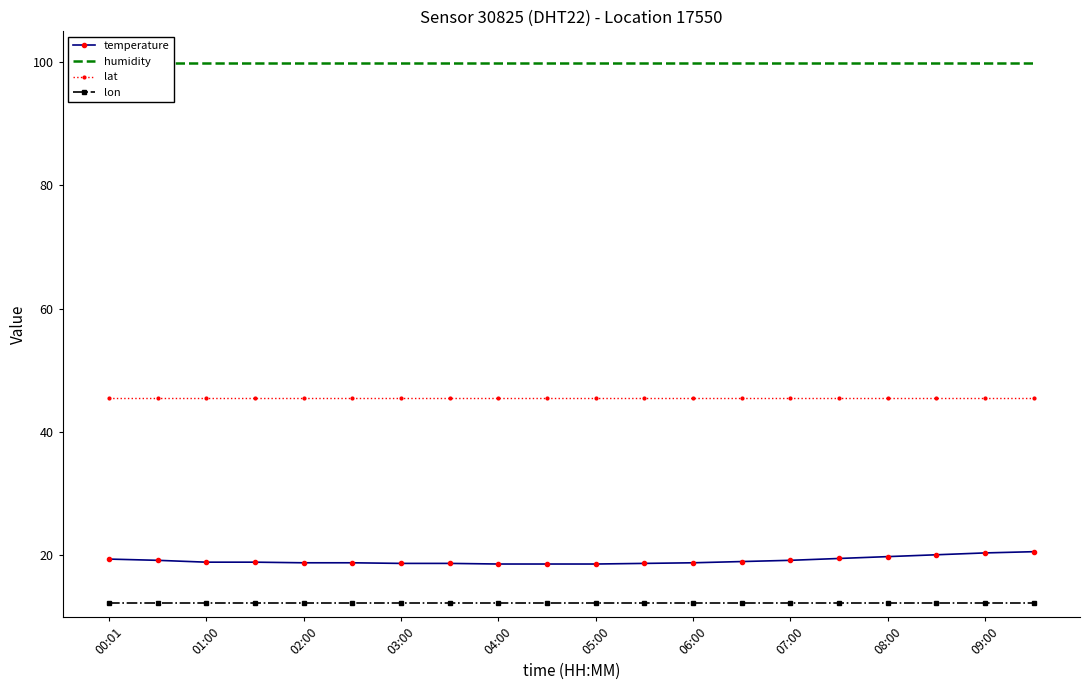

True or false: humidity and lon intersect in this chart.

False